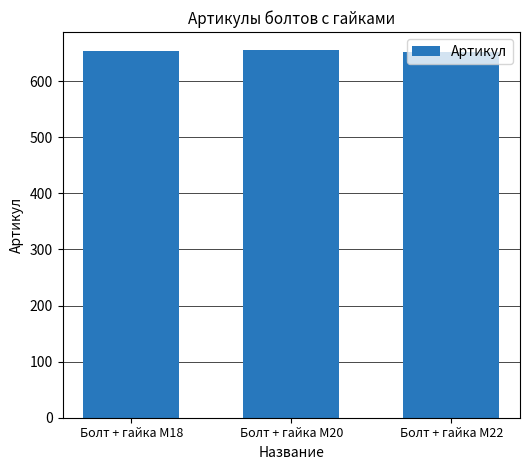

Approximately how many times larger is the value at Болт + гайка M20 compared to Болт + гайка M18?

1.0